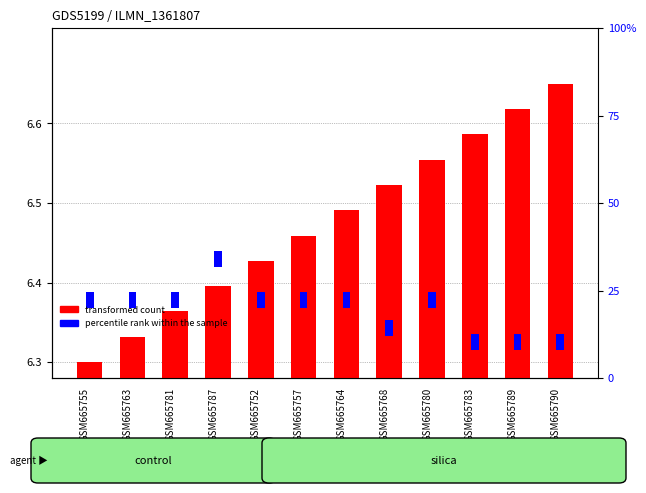

What is the lowest value of the transformed count series?

6.3